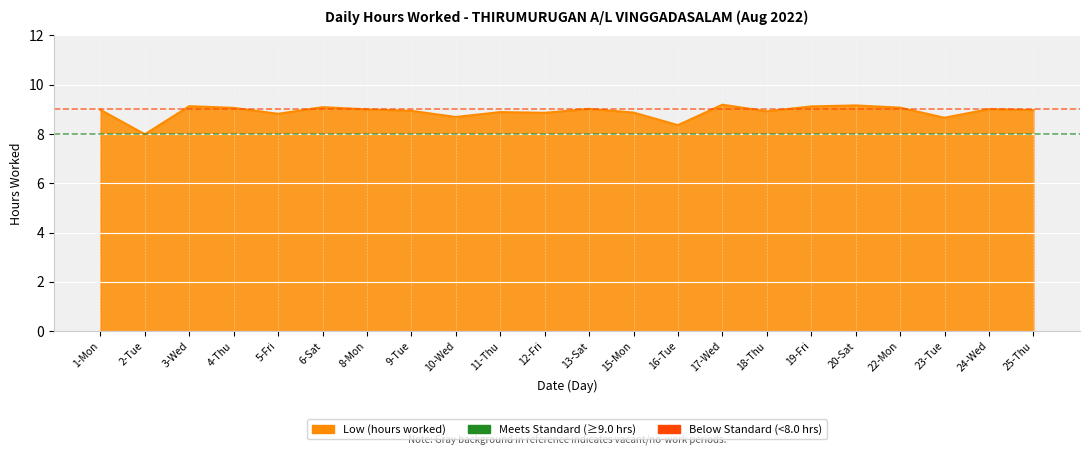

Which has a higher value, 20-Sat or 15-Mon?

20-Sat